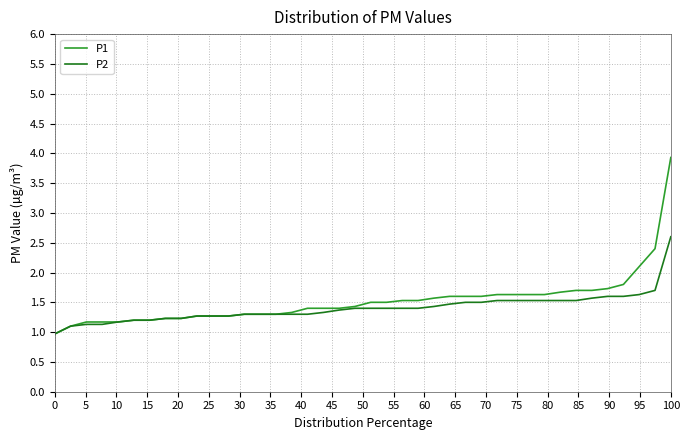

List the series in order of their peak value, lowest first.

P2, P1